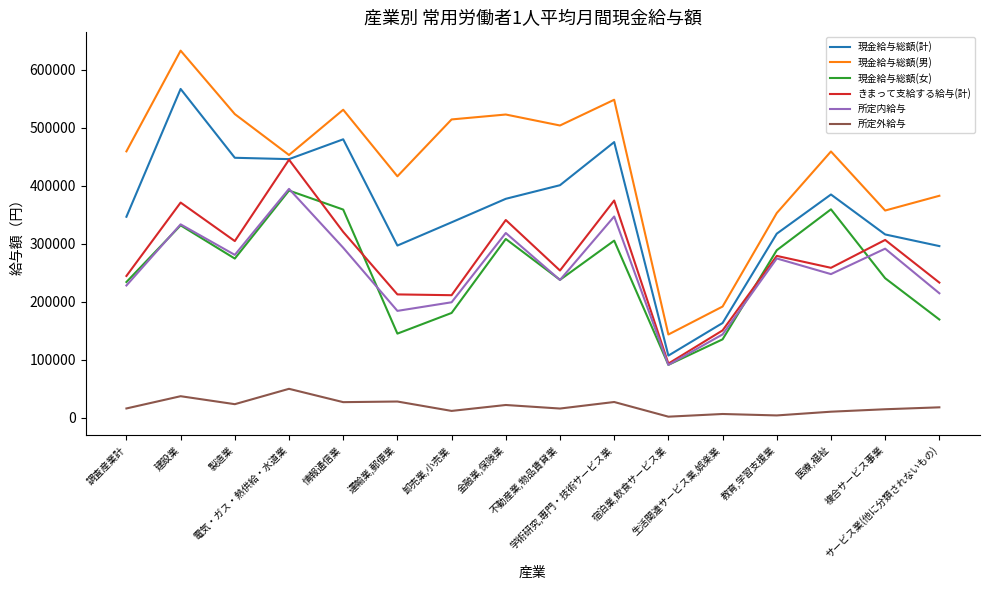

Which series has the largest total across all categories?

現金給与総額(男)